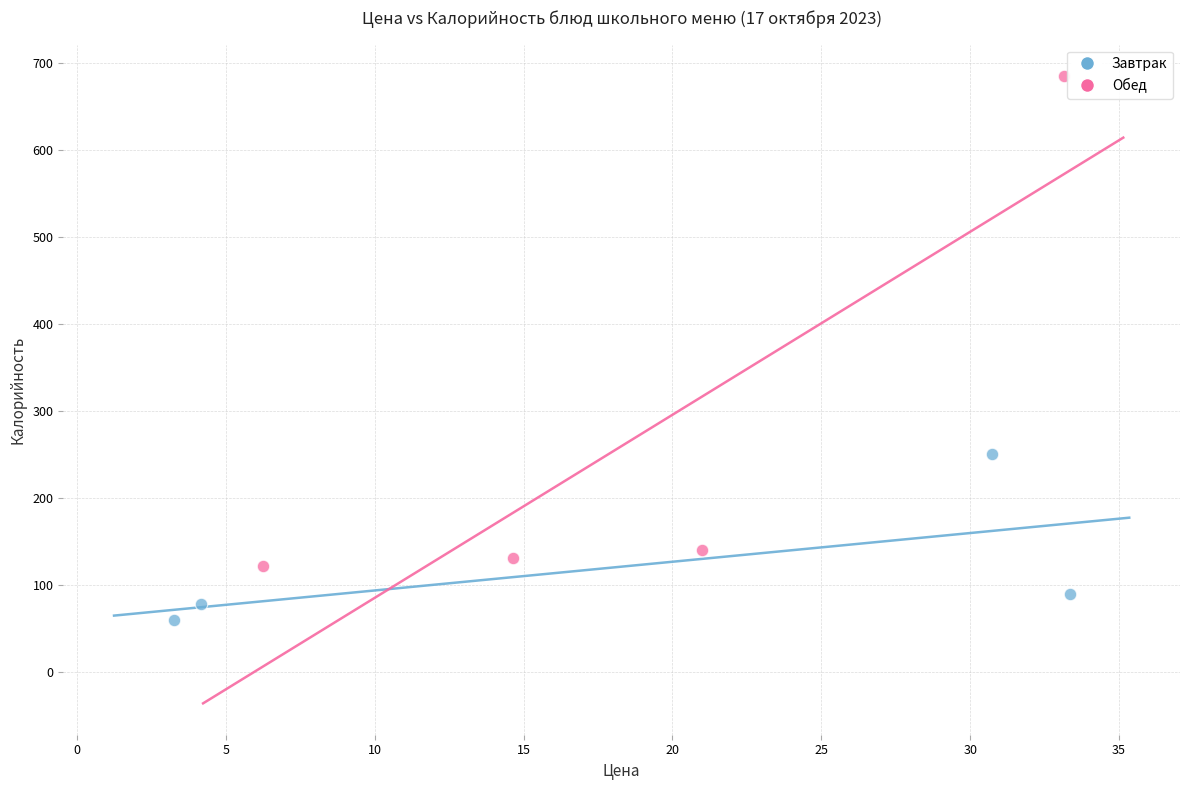

Which series has the widest spread of Y values?

Обед